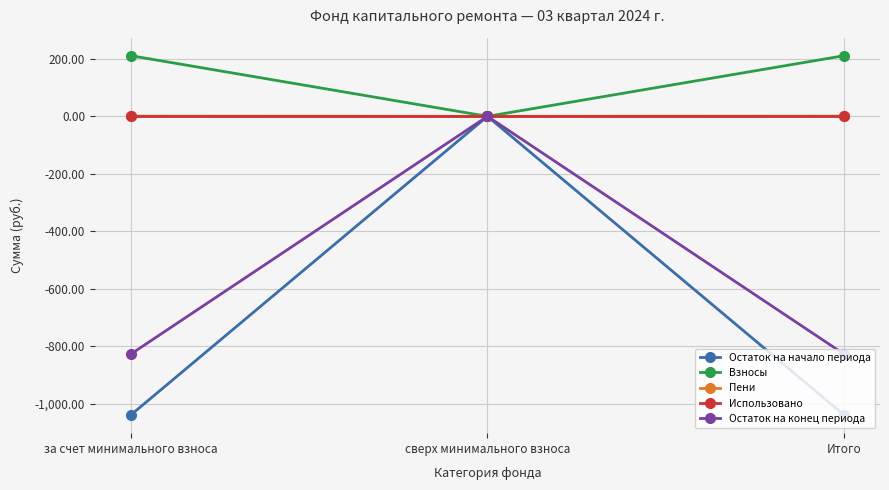

What is the minimum value for Остаток на начало периода?

-1039.0